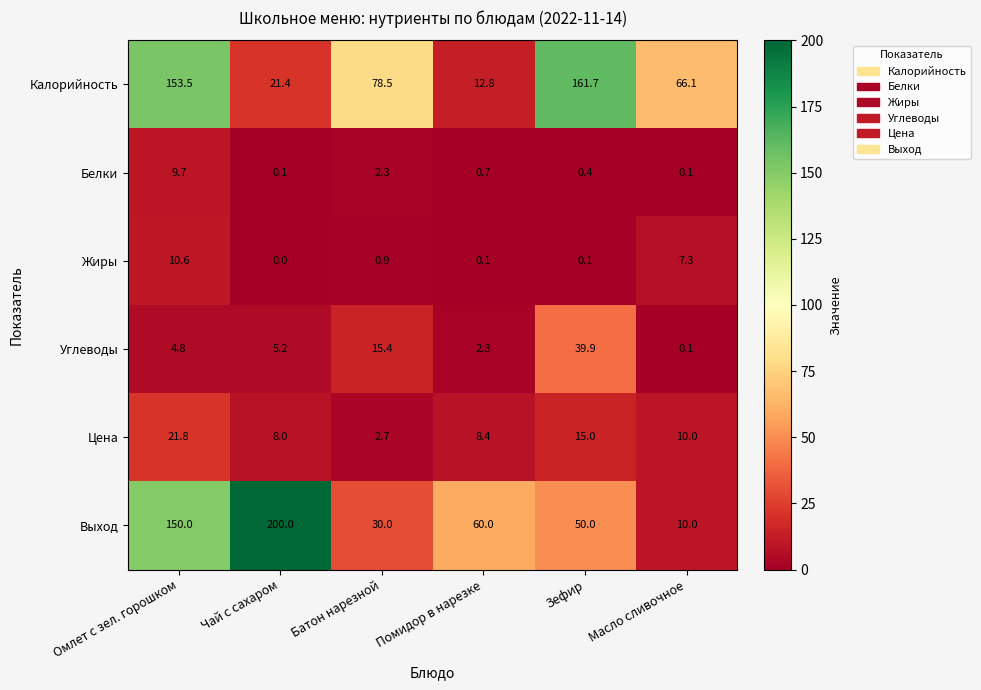

Is it true that Калорийность equals 12.8 at Помидор в нарезке?

True